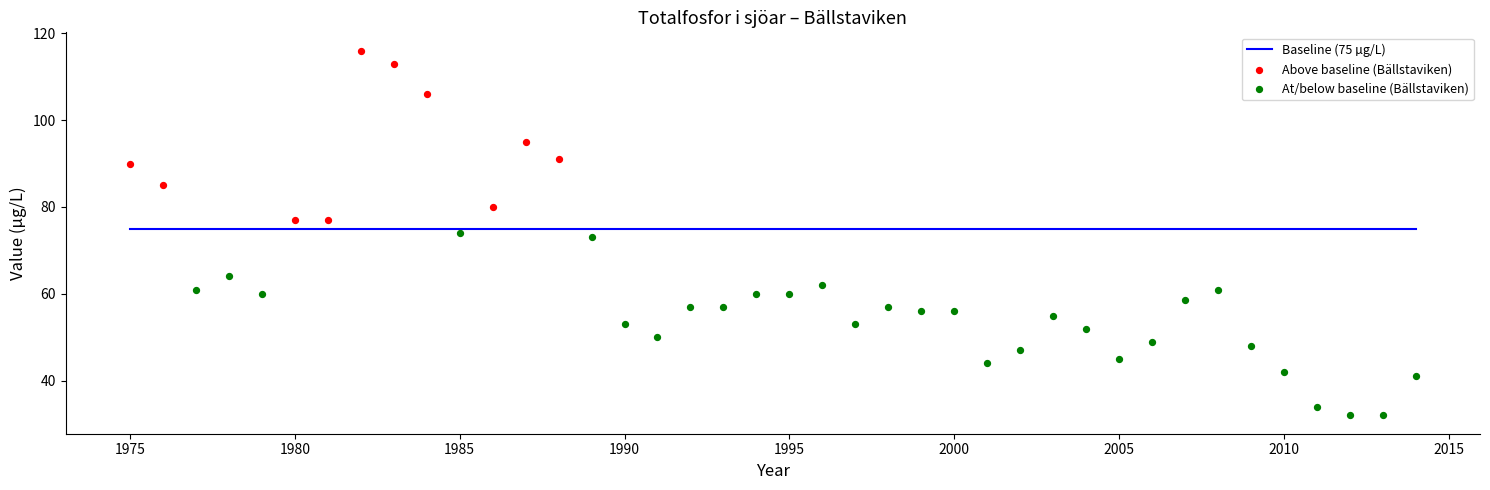

Which series contains the lowest Y value?

At/below baseline (Bällstaviken)